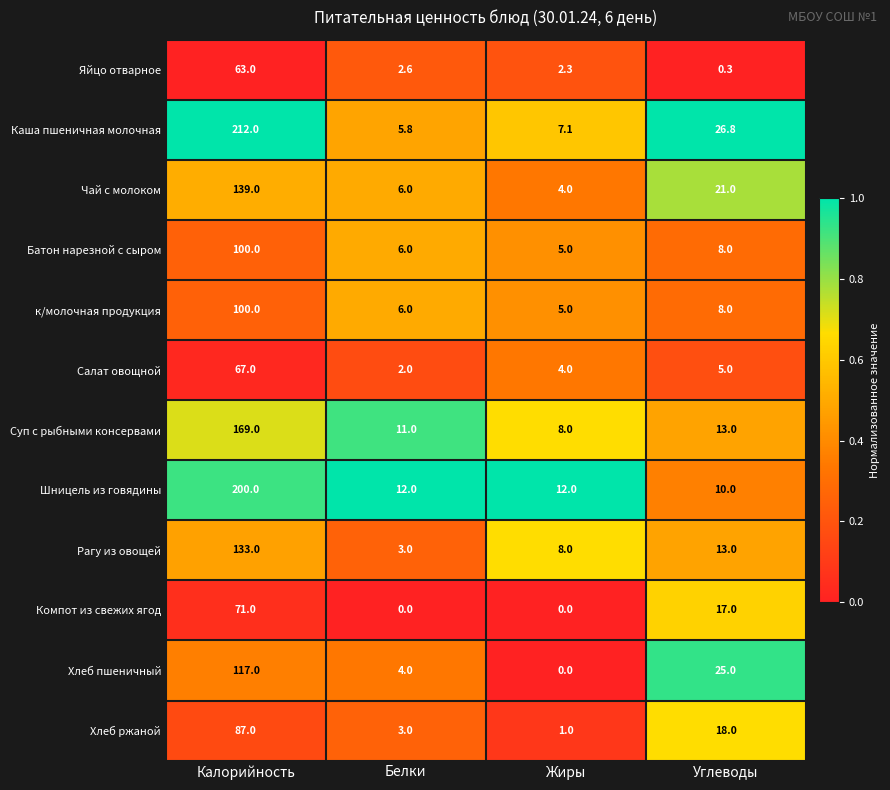

Which series has the widest spread of values?

Каша пшеничная молочная